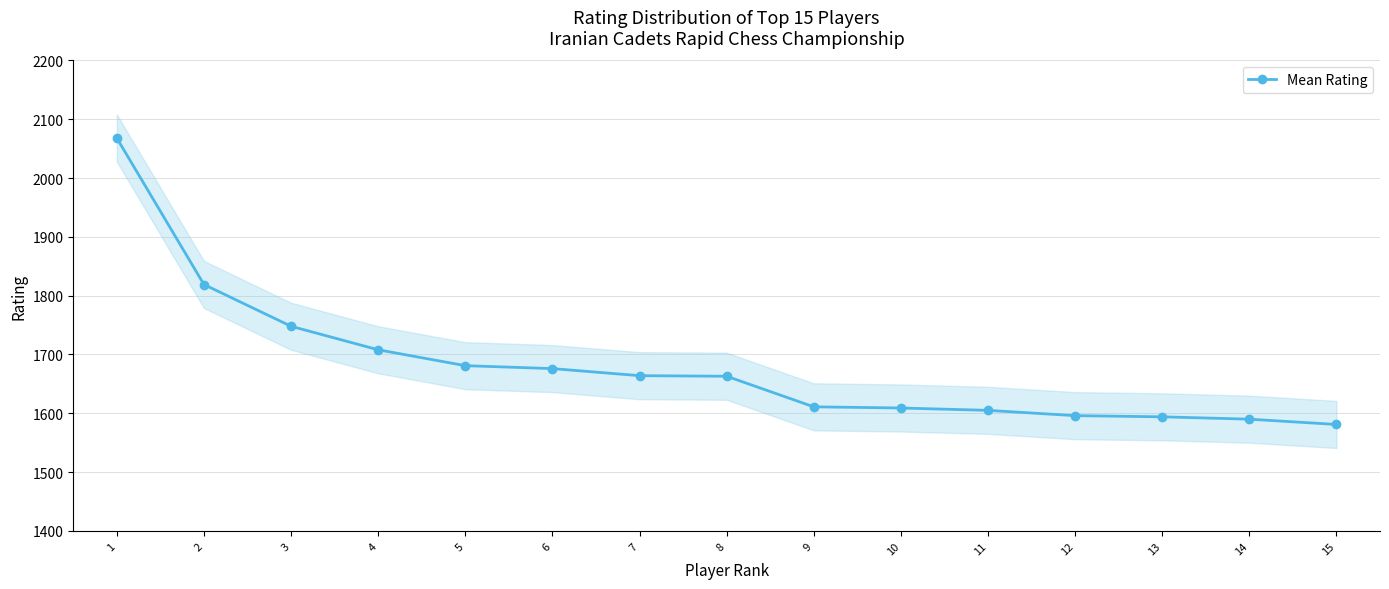

Reading left to right, what are all the values shown in this chart?

1=2068	2=1819	3=1748	4=1708	5=1681	6=1676	7=1664	8=1663	9=1611	10=1609	11=1605	12=1596	13=1594	14=1590	15=1581